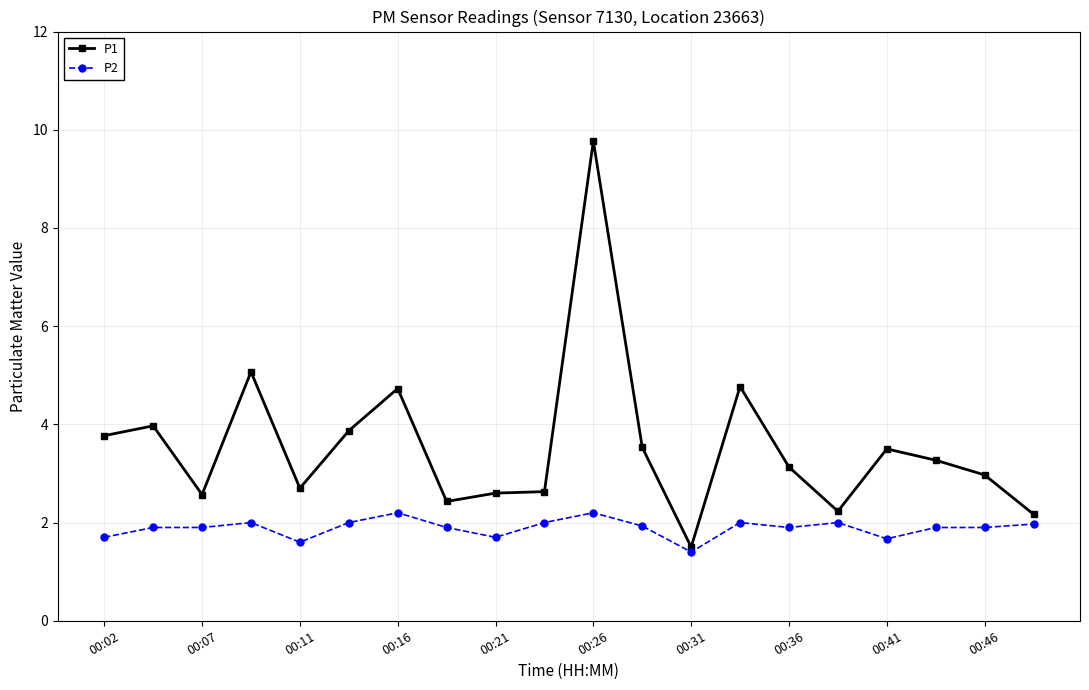

True or false: P2 has more than 2 interior local peaks.

True